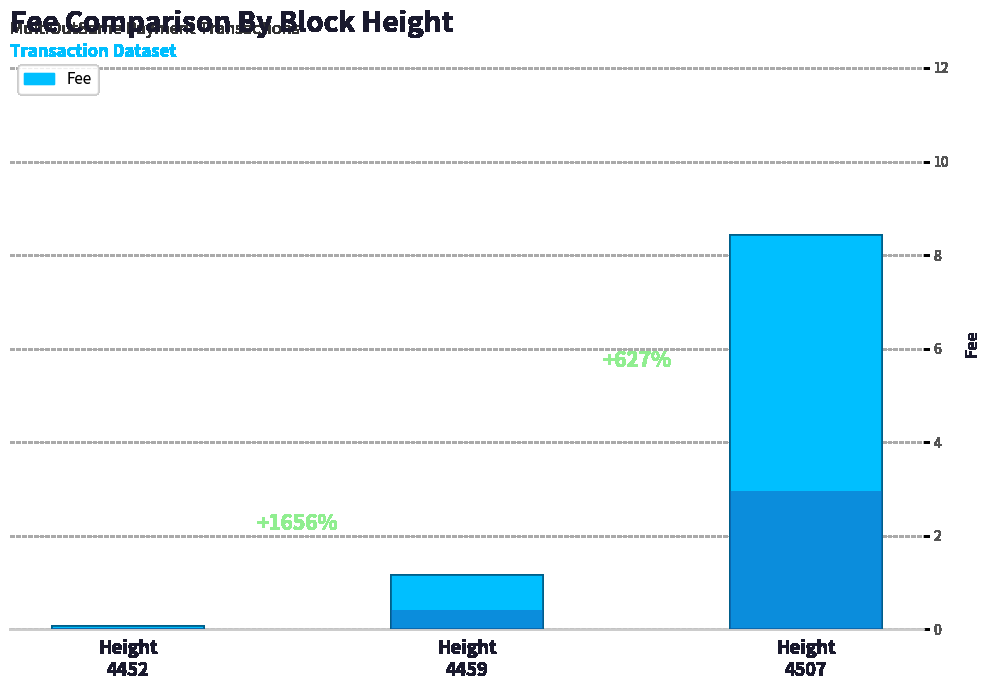

List the labels in order of value, smallest first.

4452, 4459, 4507